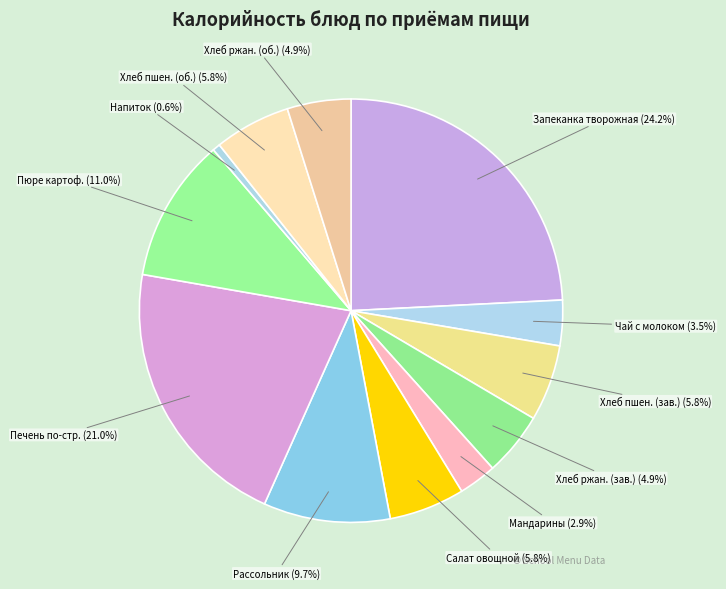

How much of the chart is everything except Мандарины?

97.1%